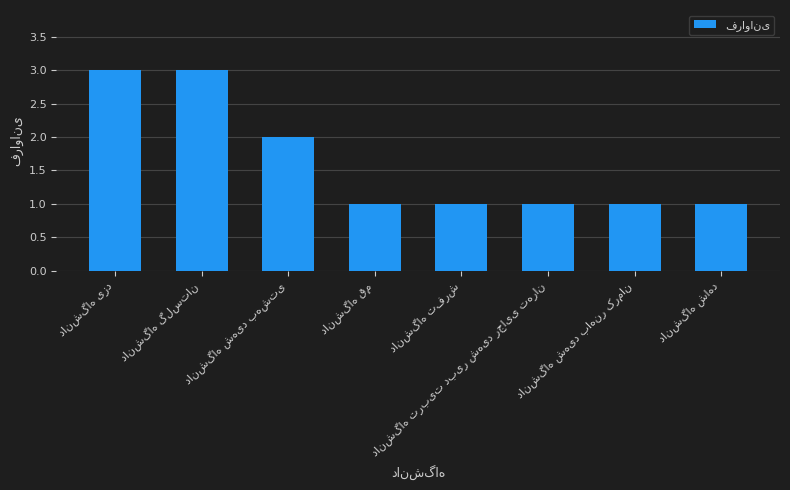

What is the average value?

2